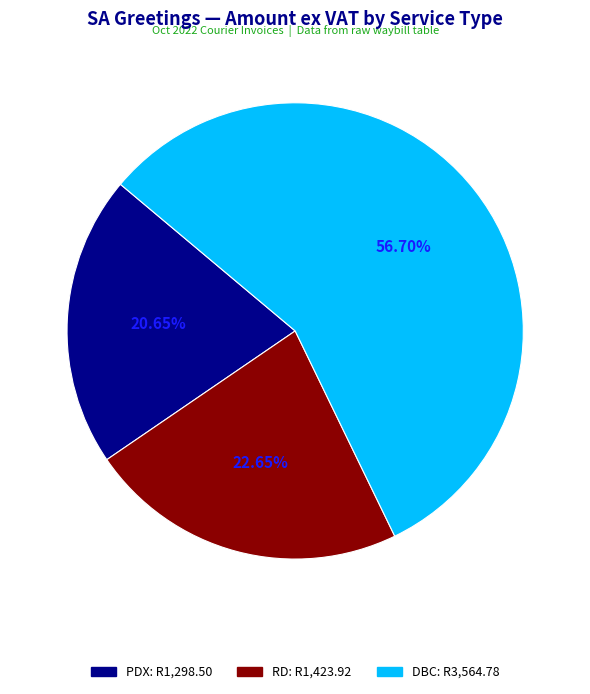

Is there any slice that represents more than half of the pie?

Yes